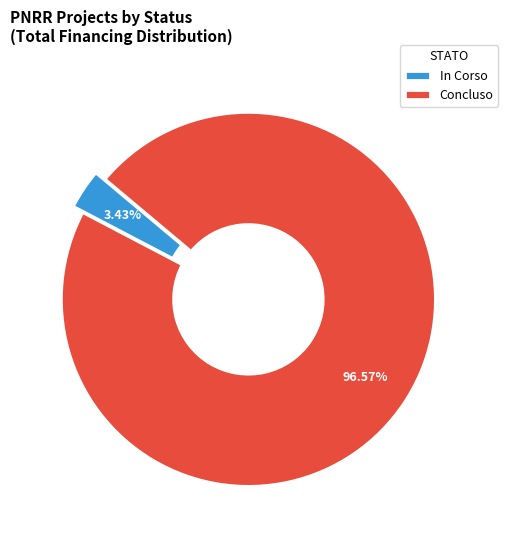

Rank the categories by value from lowest to highest.

In Corso, Concluso